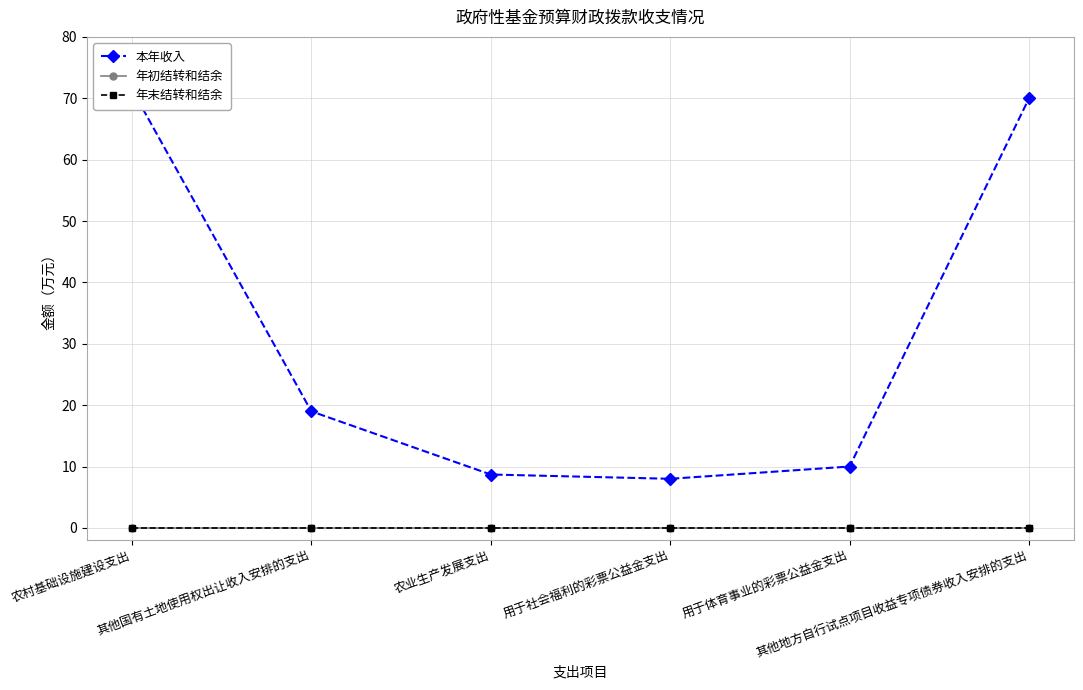

Which series has the widest spread of values?

本年收入